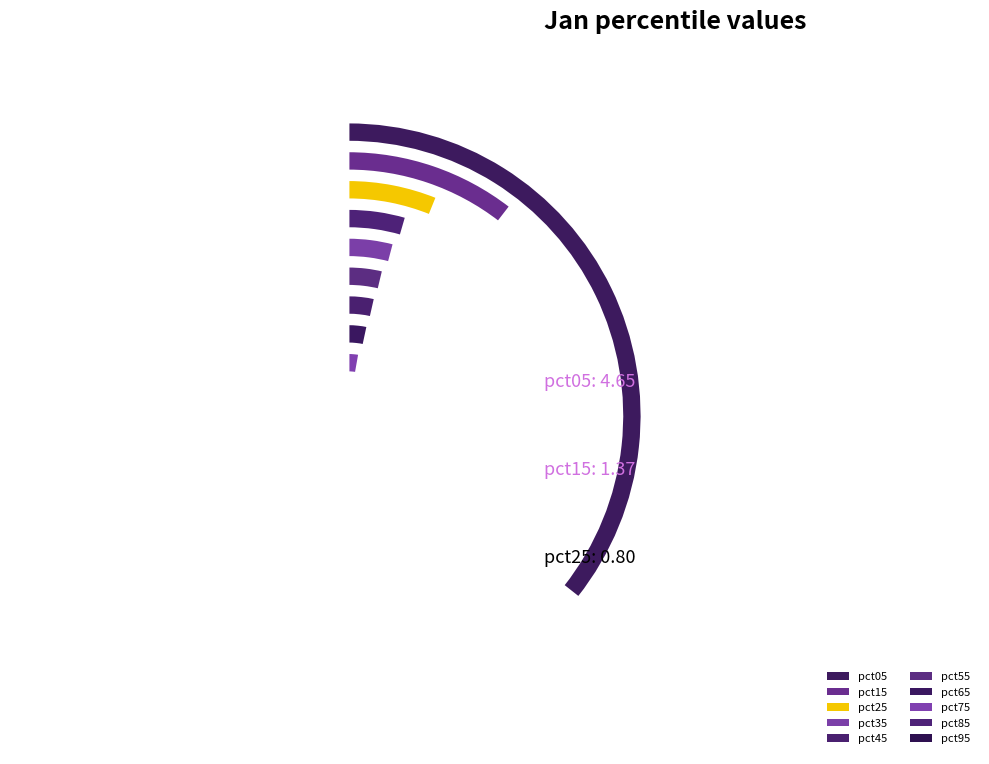

Does pct95 represent more than half of the total?

No